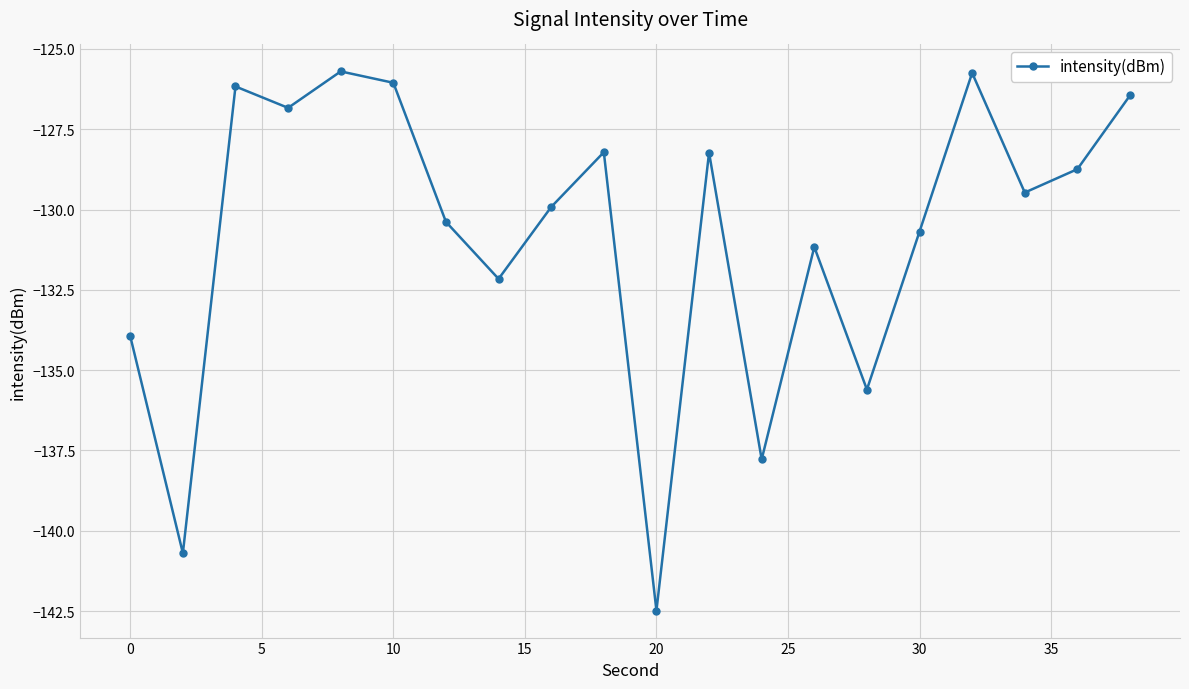

How many data points does each series have?

20